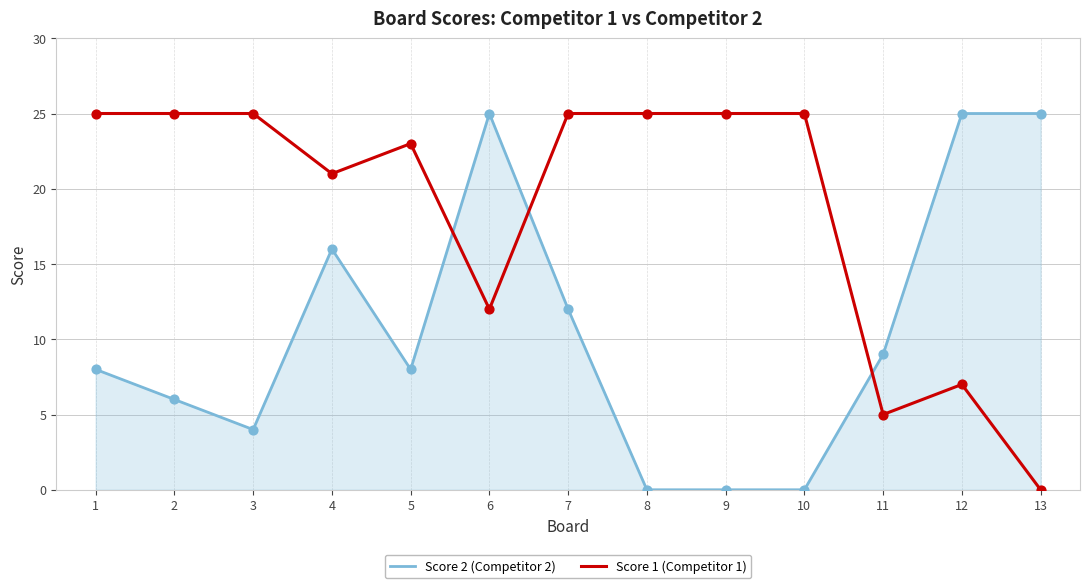

Which series has the largest total across all categories?

Score 1 (Competitor 1)